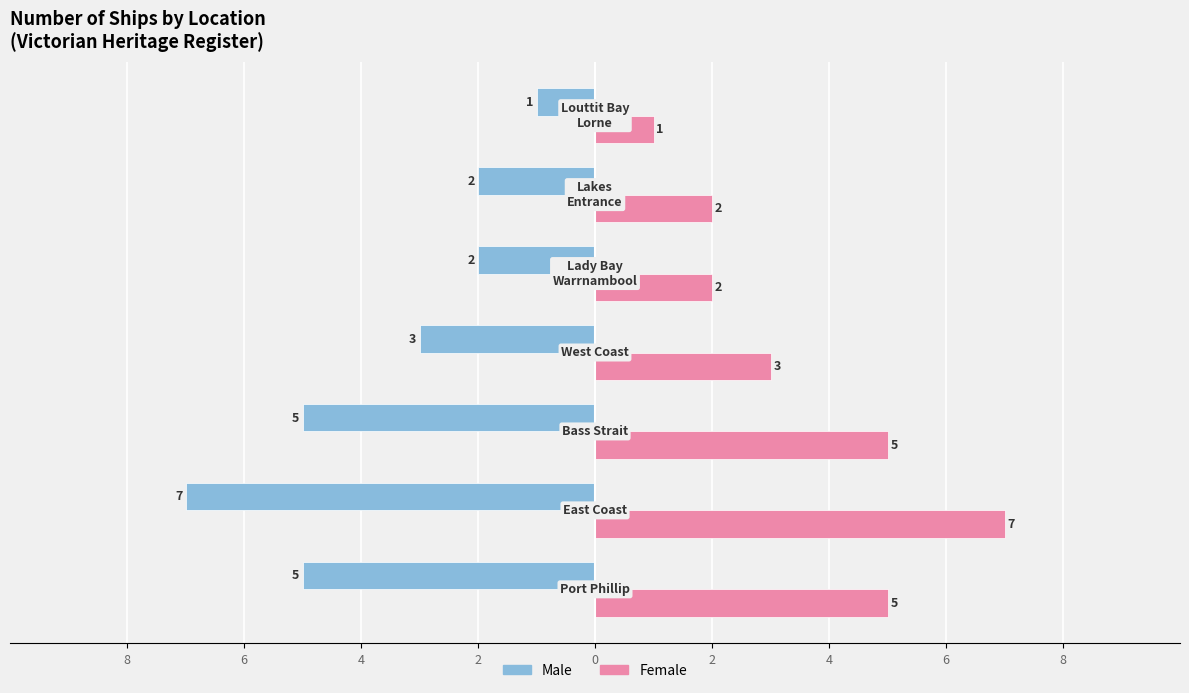

Reading left to right, list all the values displayed in this chart.

Male: 8=-5	6=-7	4=-5	2=-3	0=-2	2=-2	4=-1
Female: 8=5	6=7	4=5	2=3	0=2	2=2	4=1